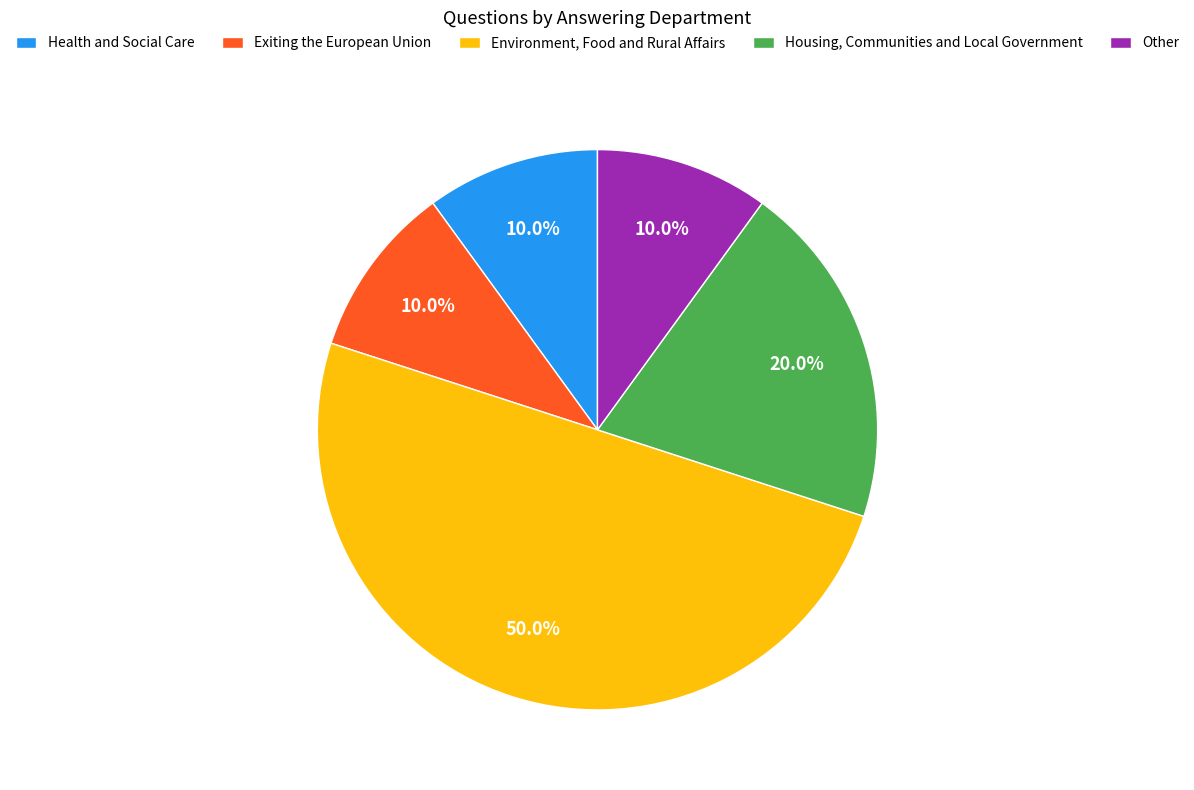

Which category has the biggest portion of the pie?

Environment, Food and Rural Affairs